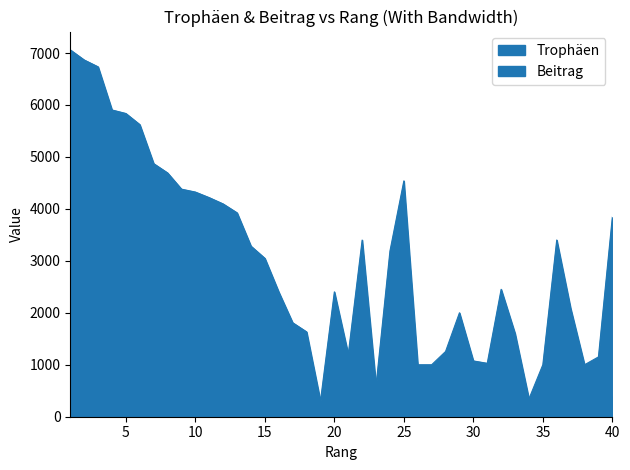

True or false: Trophäen has a value of 469 at 35.

False